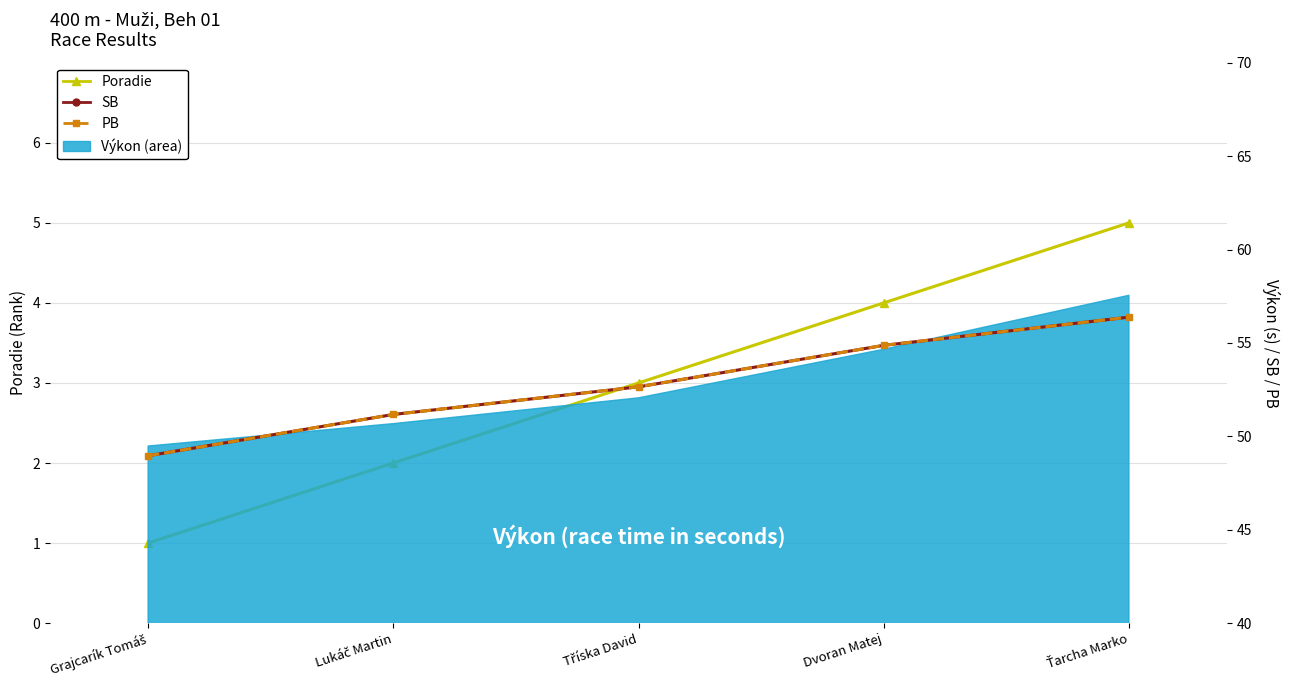

True or false: Poradie and PB cross at least once.

False